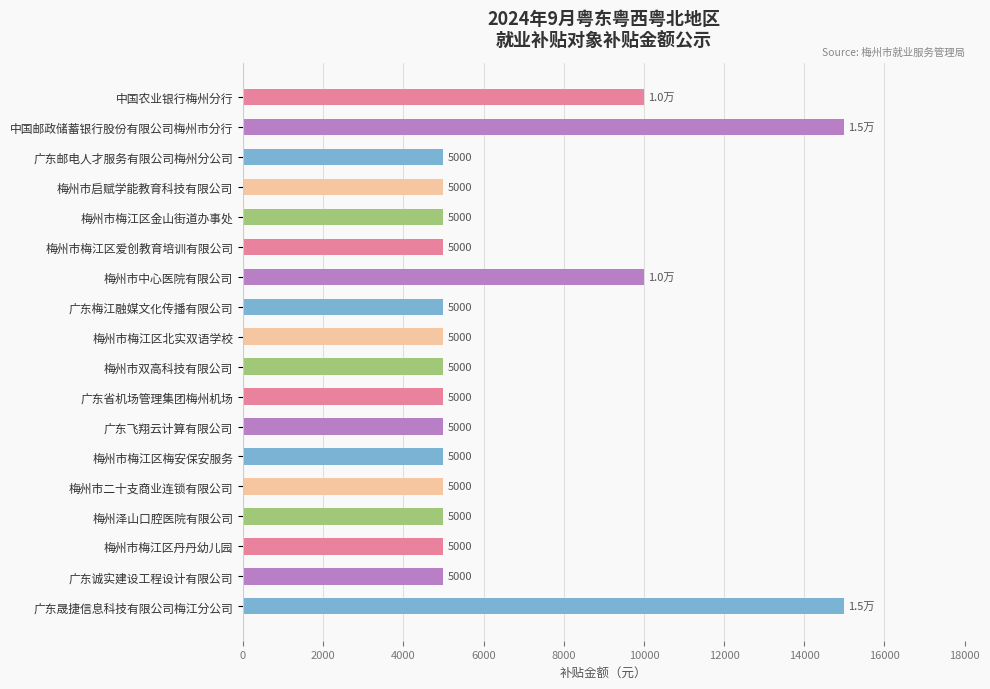

What is the ratio of the value at 中国邮政储蓄银行股份有限公司梅州市分行 to the value at 梅州泽山口腔医院有限公司?

3.0